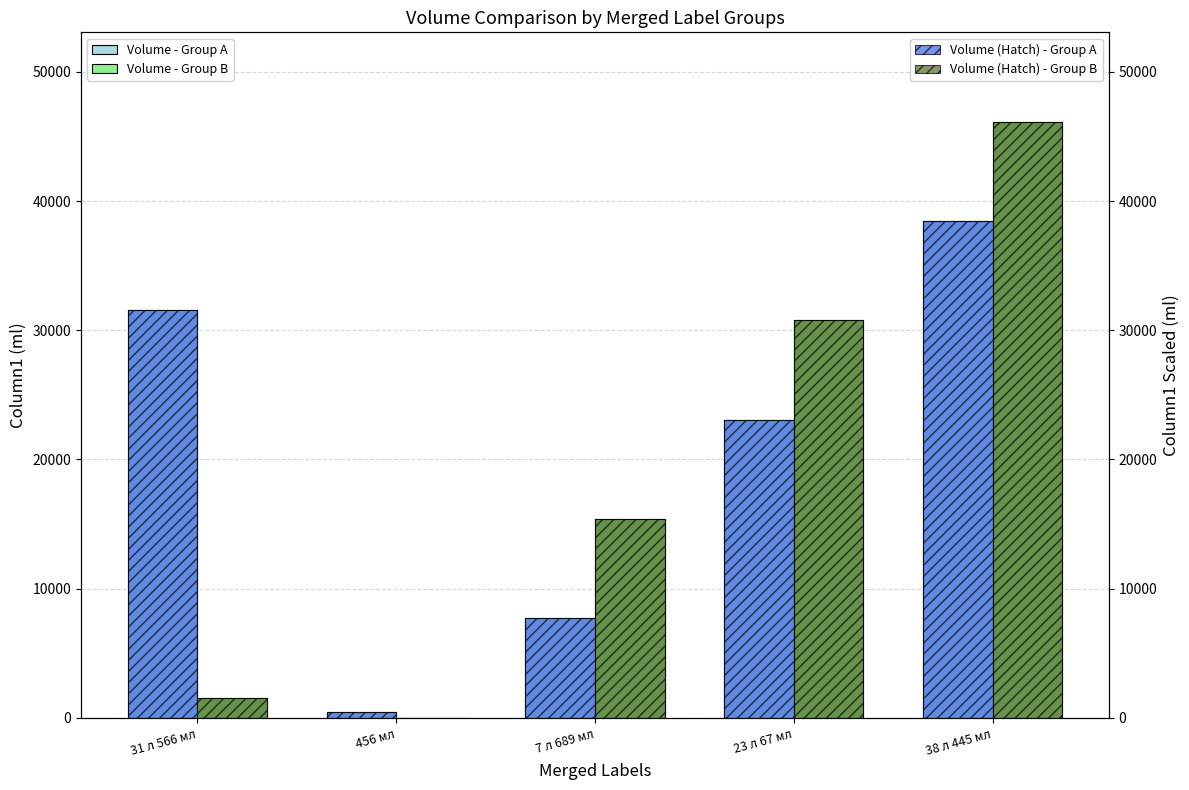

Reading left to right, list all the values displayed in this chart.

Volume - Group A: 31566	456	7689	23067	38445
Volume - Group B: 1500	0	15378	30756	46134
Volume (Hatch) - Group A: 31566	456	7689	23067	38445
Volume (Hatch) - Group B: 1500	0	15378	30756	46134